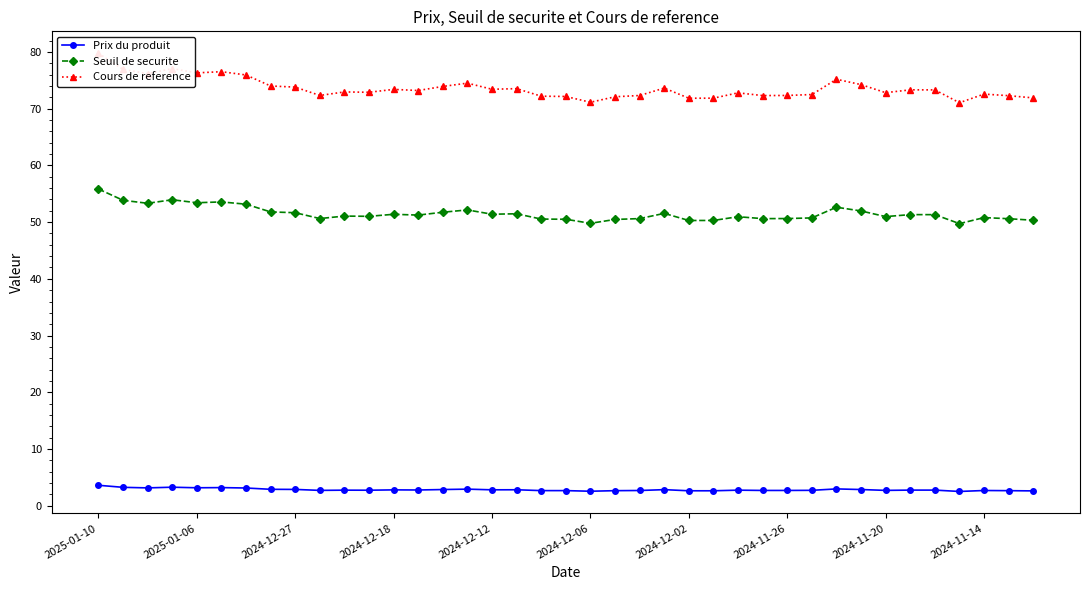

True or false: Prix du produit and Cours de reference intersect in this chart.

False